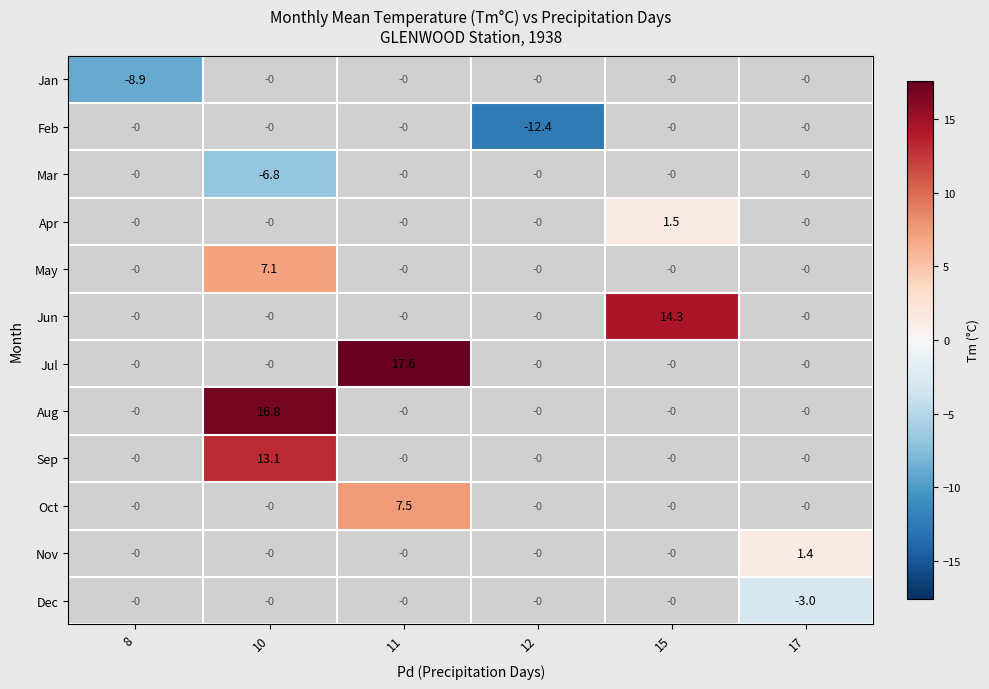

Between 8 and 12, which is larger?

12